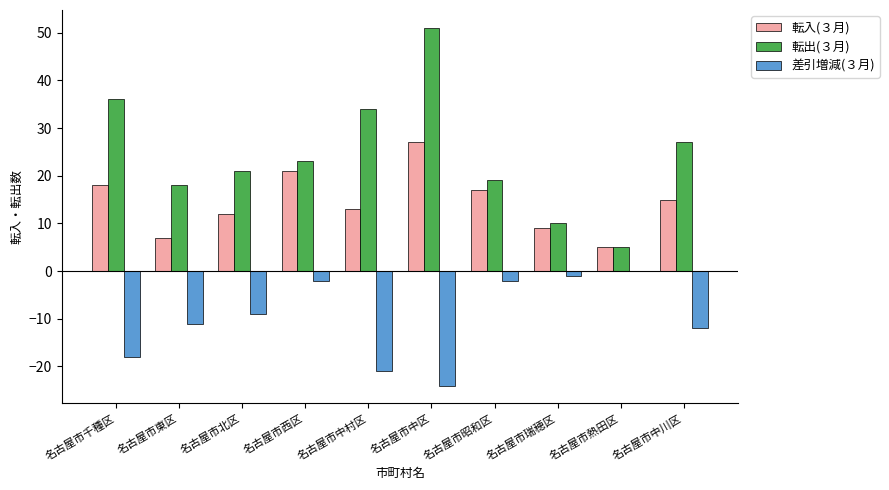

Which series has the largest total across all categories?

転出(３月)